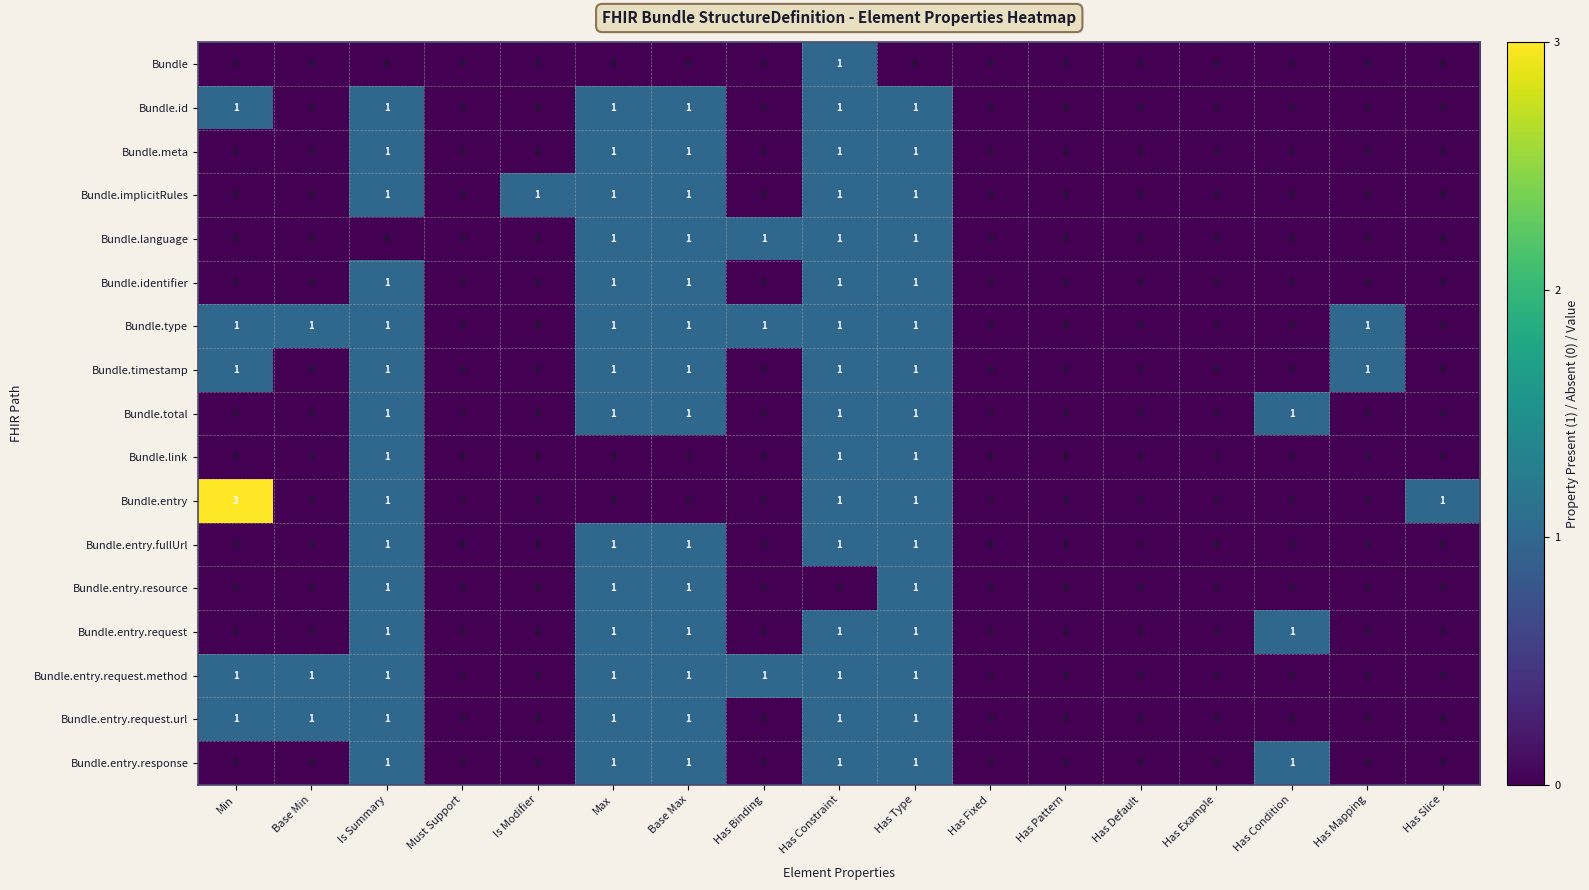

Count the number of categories in the chart.

17